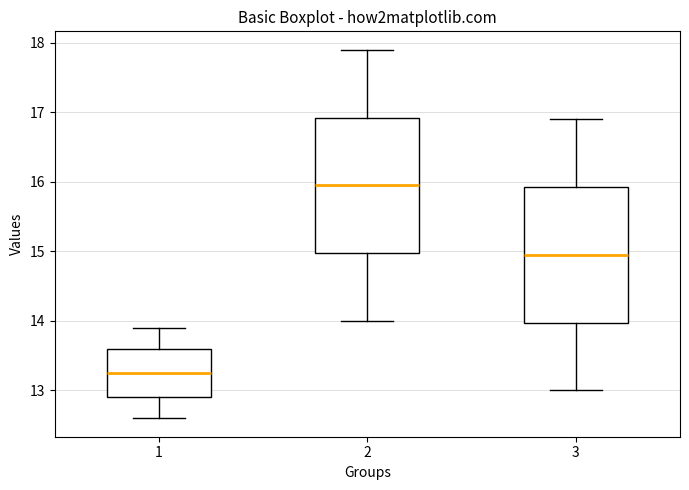

Reading left to right, read every box against the y-axis: the position of its median line, the range the box covers, and the ends of its whiskers. The values are not printed on the chart, so give them approximately, as read against the axis.

1: median 13.3, box 12.9 to 13.6, whiskers 12.6 to 13.9
2: median 16.0, box 15.0 to 16.9, whiskers 14.0 to 17.9
3: median 15.0, box 14.0 to 15.9, whiskers 13.0 to 16.9